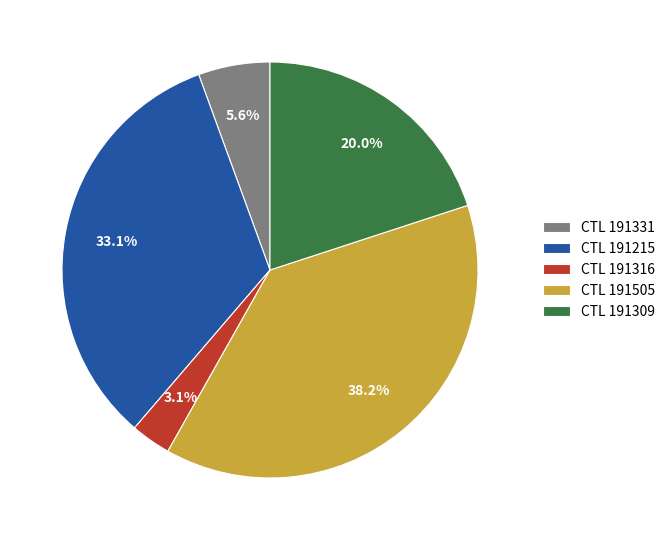

What percentage is NOT represented by CTL 191505?

61.8%